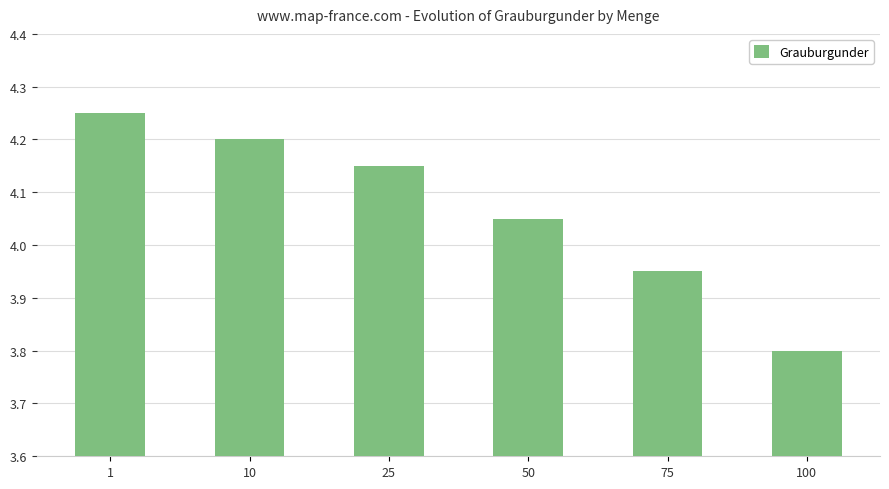

What is the average value?

4.1